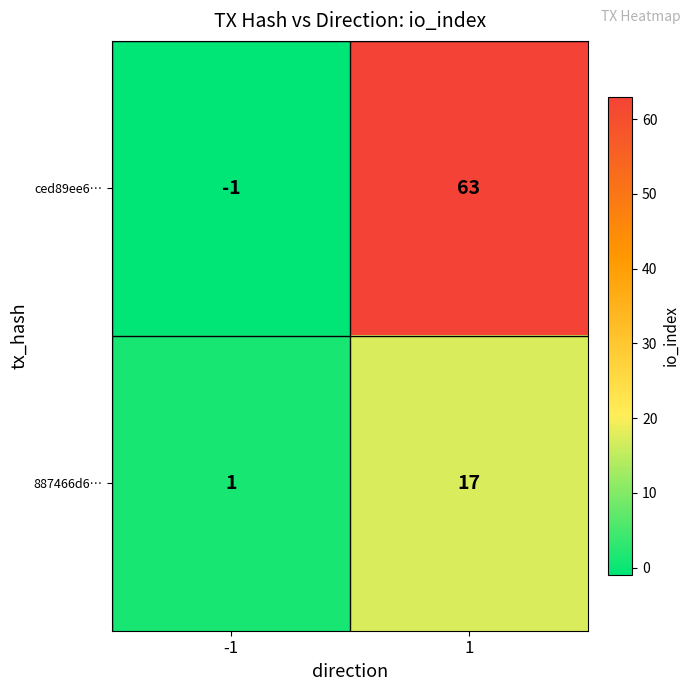

Which series has the largest total across all categories?

ced89ee6…